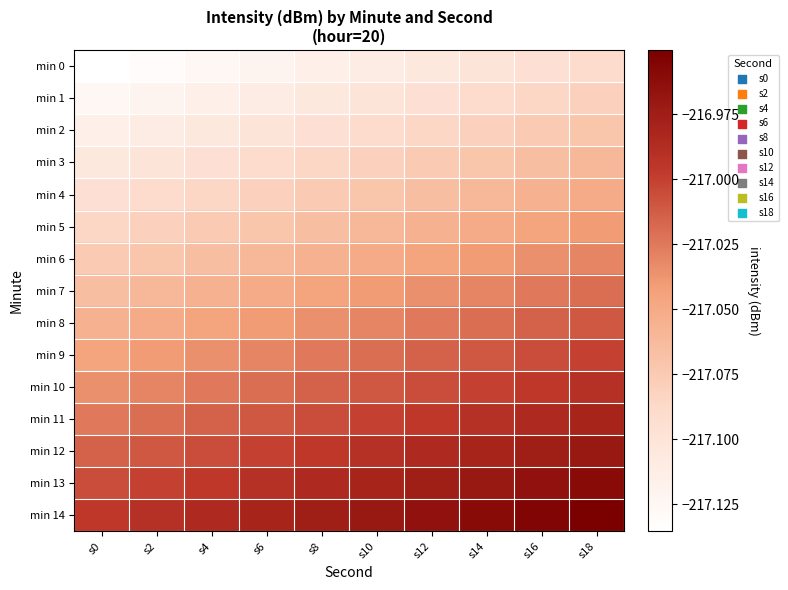

Between s6 and s2, which is larger?

s6